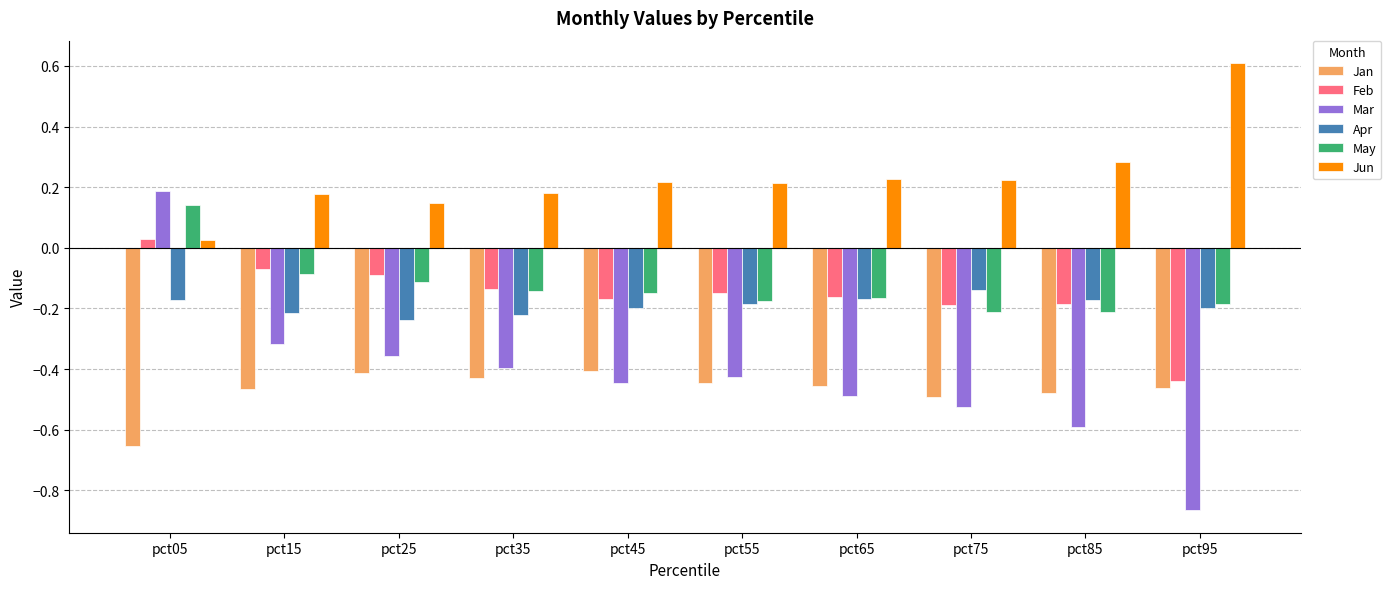

Where is Mar nearest to the value 0?

pct05